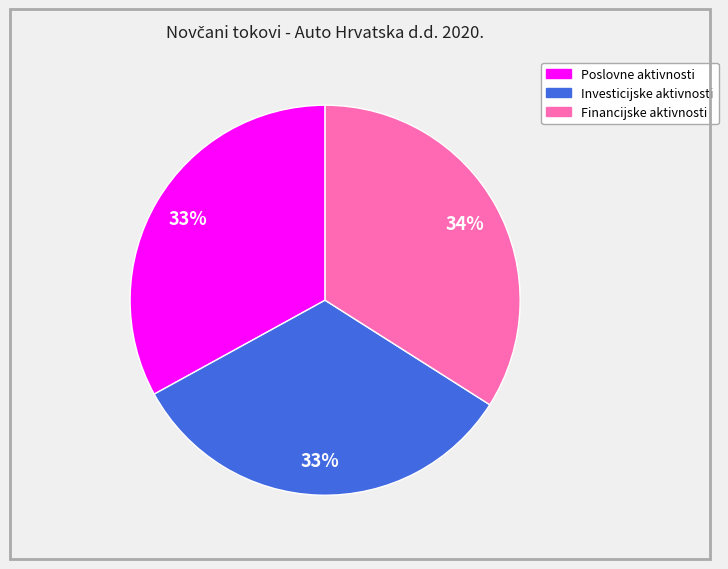

To the nearest percent, what is the difference between the largest and smallest slice percentages?

1%